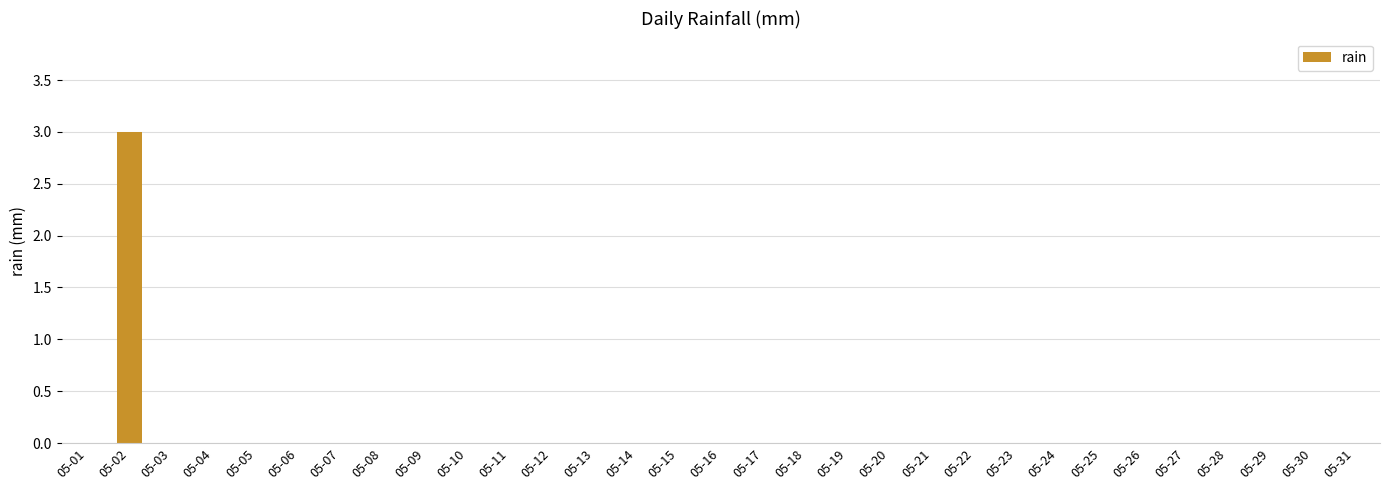

Reading left to right, extract all data points from this chart.

05-01=0	05-02=3	05-03=0	05-04=0	05-05=0	05-06=0	05-07=0	05-08=0	05-09=0	05-10=0	05-11=0	05-12=0	05-13=0	05-14=0	05-15=0	05-16=0	05-17=0	05-18=0	05-19=0	05-20=0	05-21=0	05-22=0	05-23=0	05-24=0	05-25=0	05-26=0	05-27=0	05-28=0	05-29=0	05-30=0	05-31=0